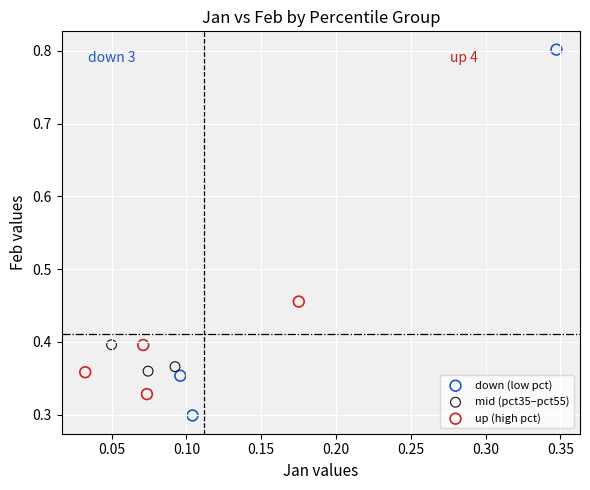

Which series reaches the minimum Y coordinate?

down (low pct)